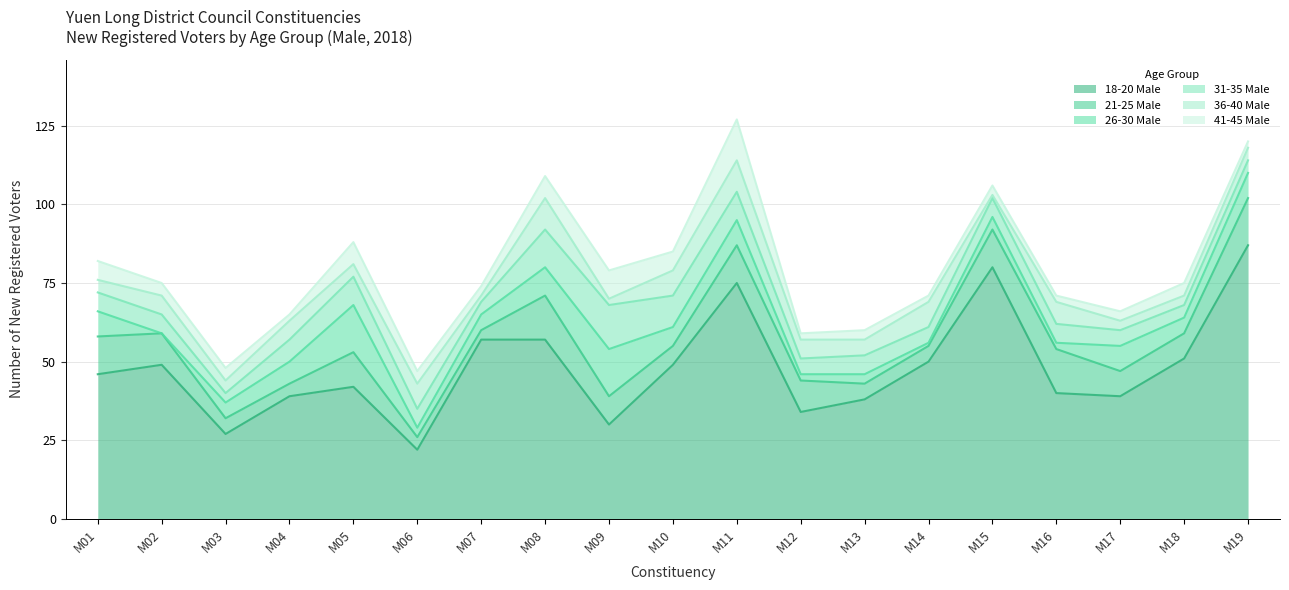

True or false: 36-40 Male has a value of 6 at M04.

True